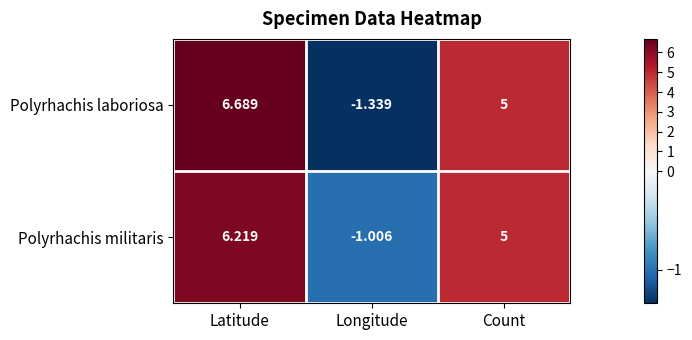

At which label does Polyrhachis militaris reach its peak?

Latitude